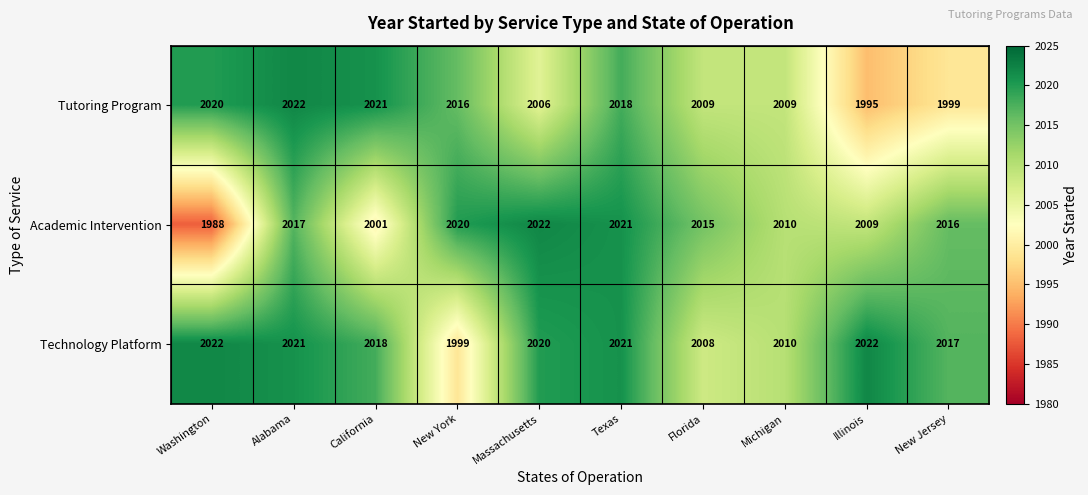

Between Massachusetts and Michigan, which series saw the biggest shift?

Academic Intervention